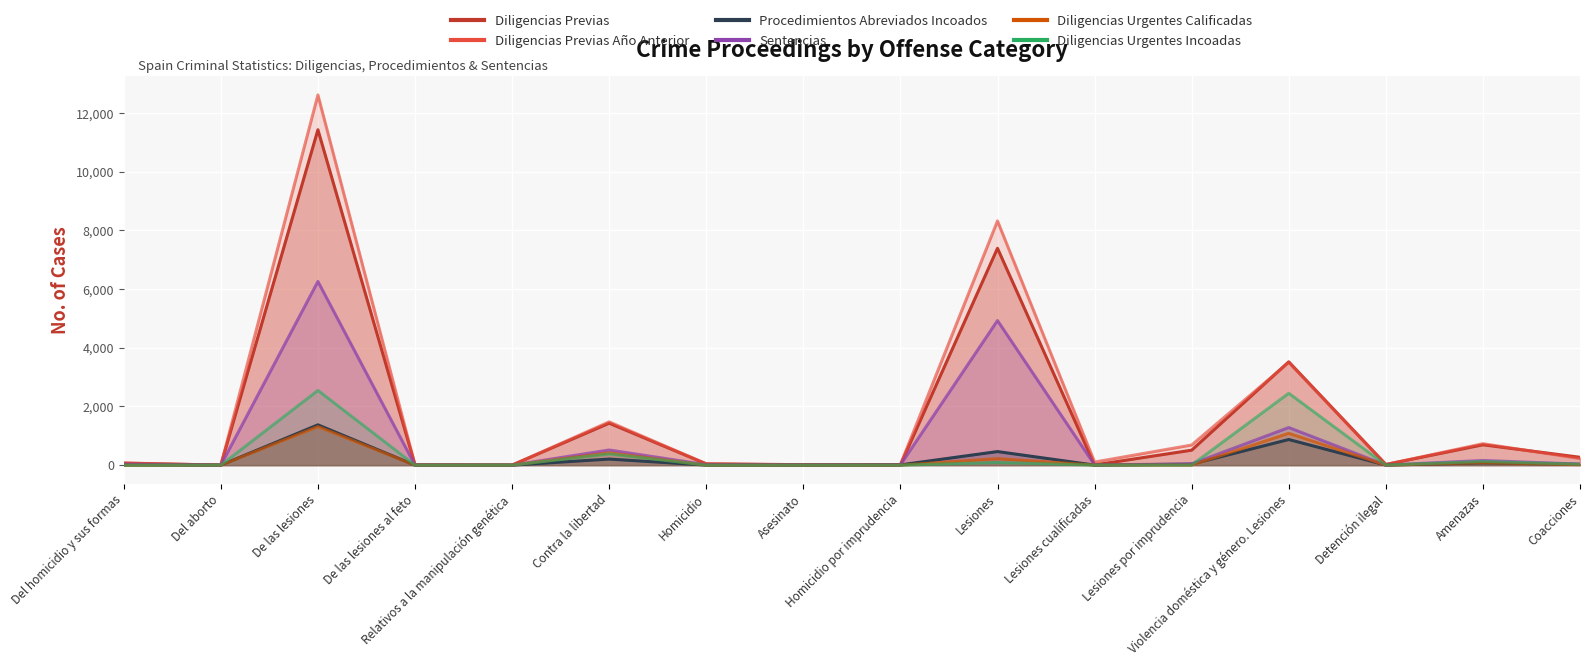

Is the value of Diligencias Previas at Del aborto greater than the value of Diligencias Urgentes Incoadas at Contra la libertad?

No